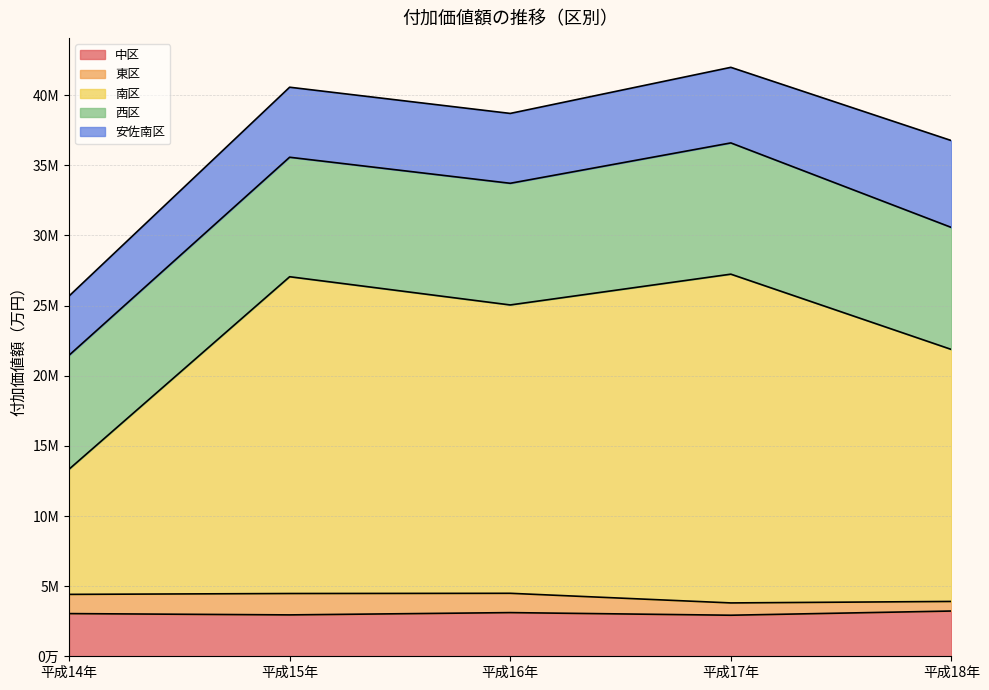

True or false: 安佐南区 and 西区 cross at least once.

False